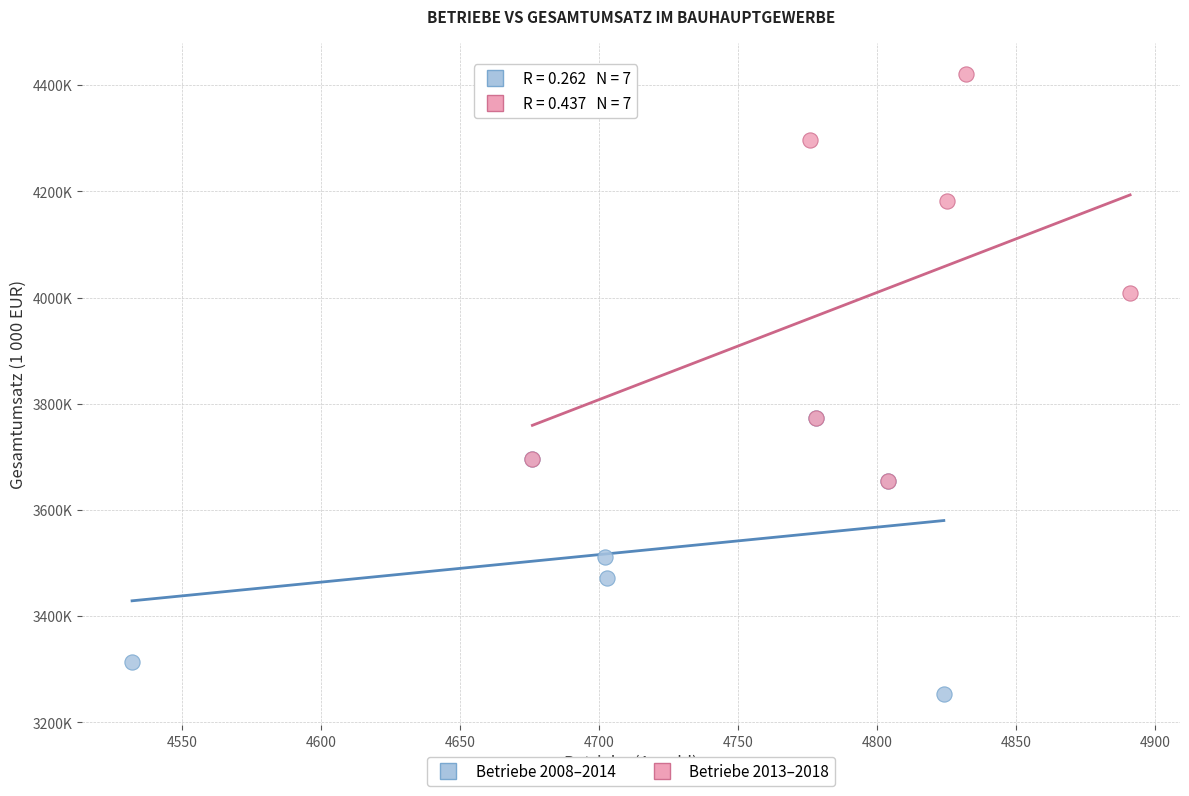

What are all the series names shown in the legend?

Betriebe 2008–2014, Betriebe 2013–2018